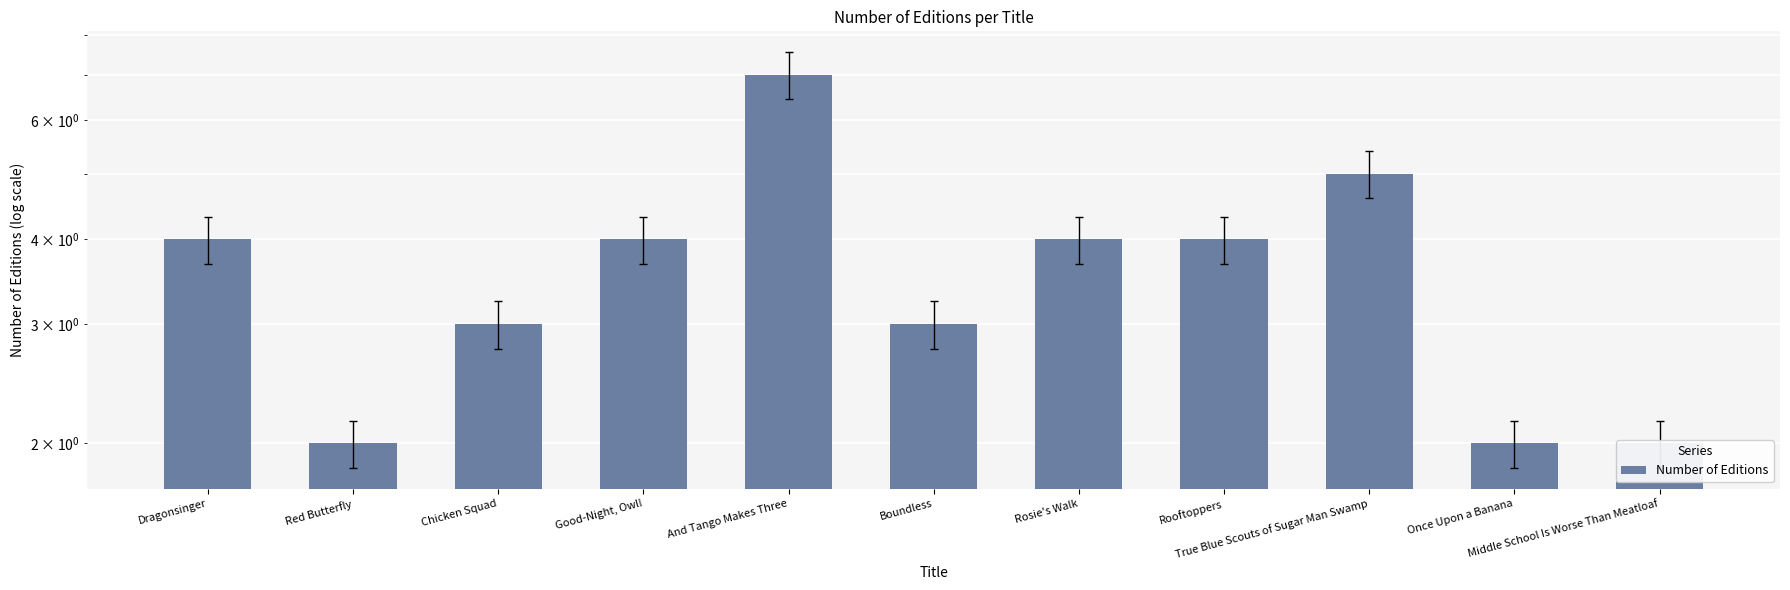

Which label corresponds to the smallest value in the chart?

Red Butterfly